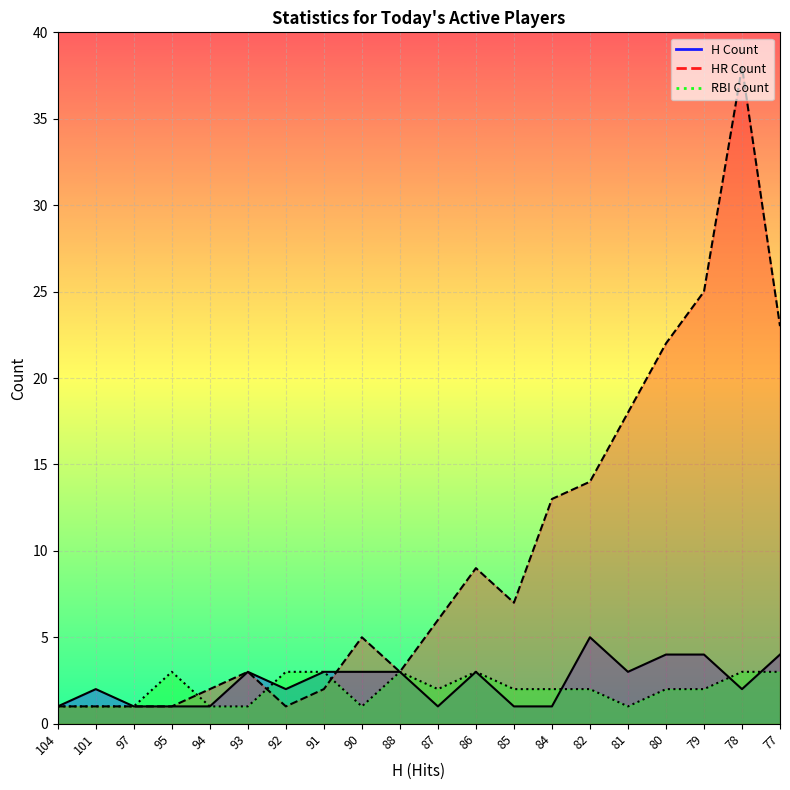

How many interior local peaks does the RBI Count series have?

3